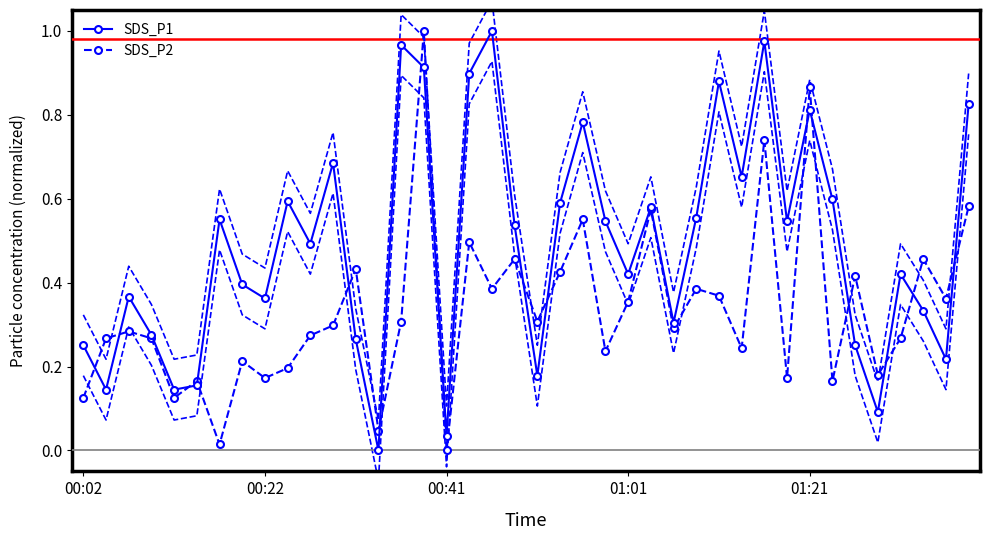

Which has a higher value, 5 or 28?

28